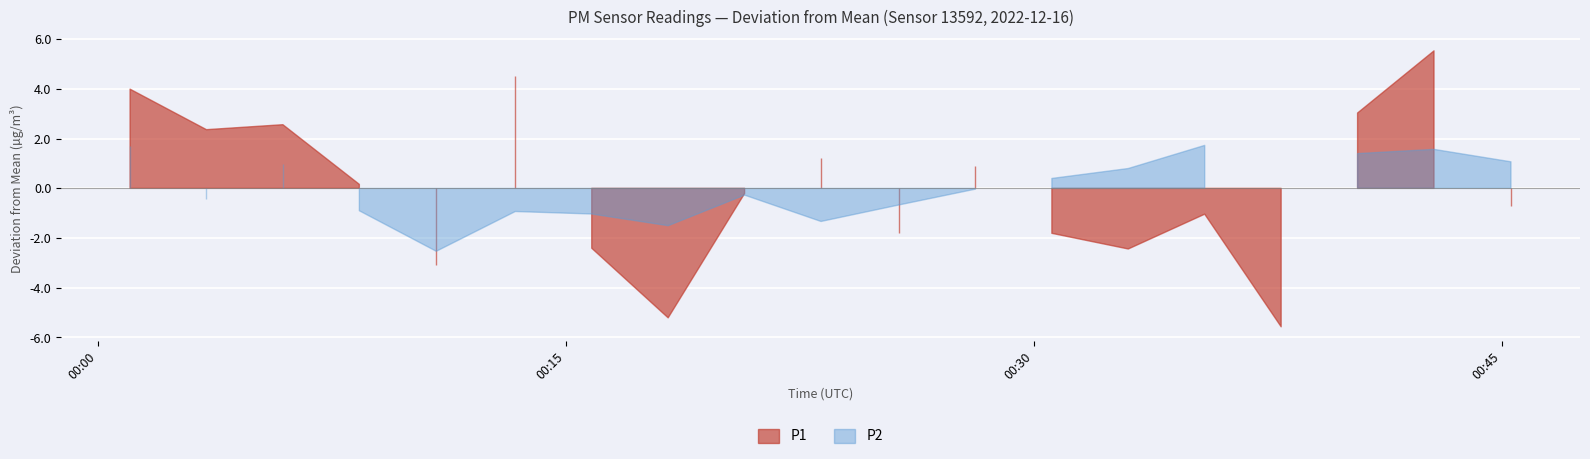

Rank the series by their maximum value, from highest to lowest.

P1, P2